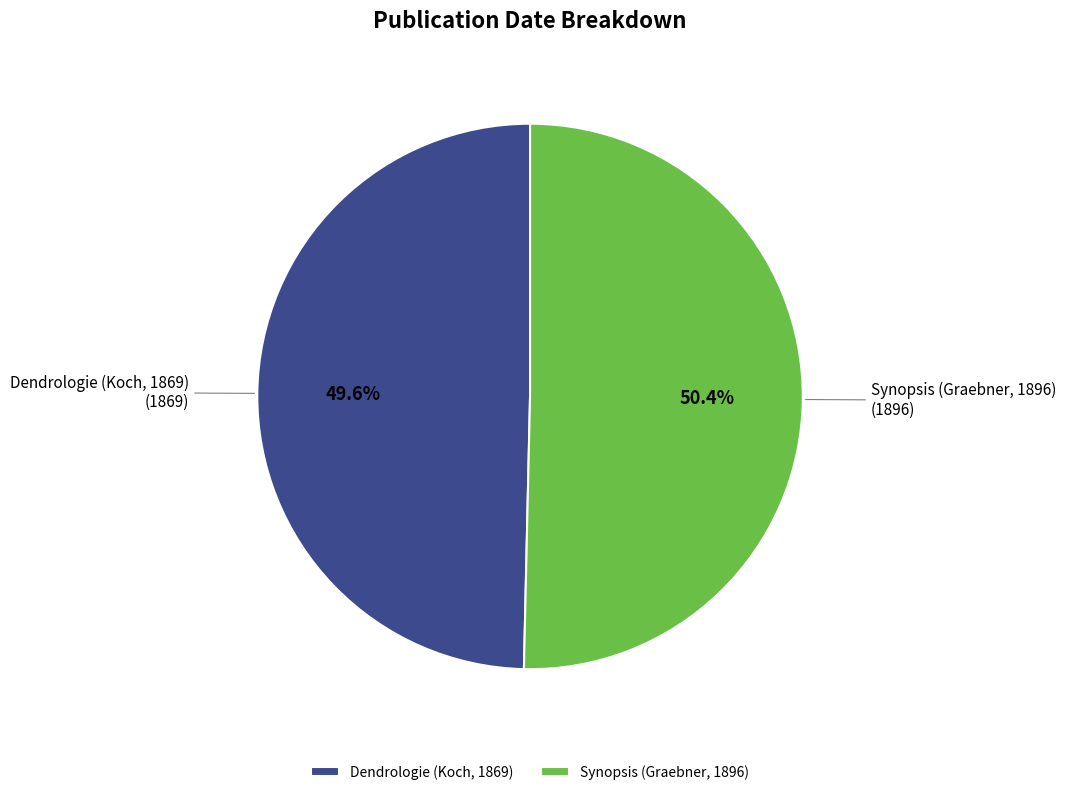

What is the smallest slice in the pie chart?

Dendrologie (Koch, 1869)